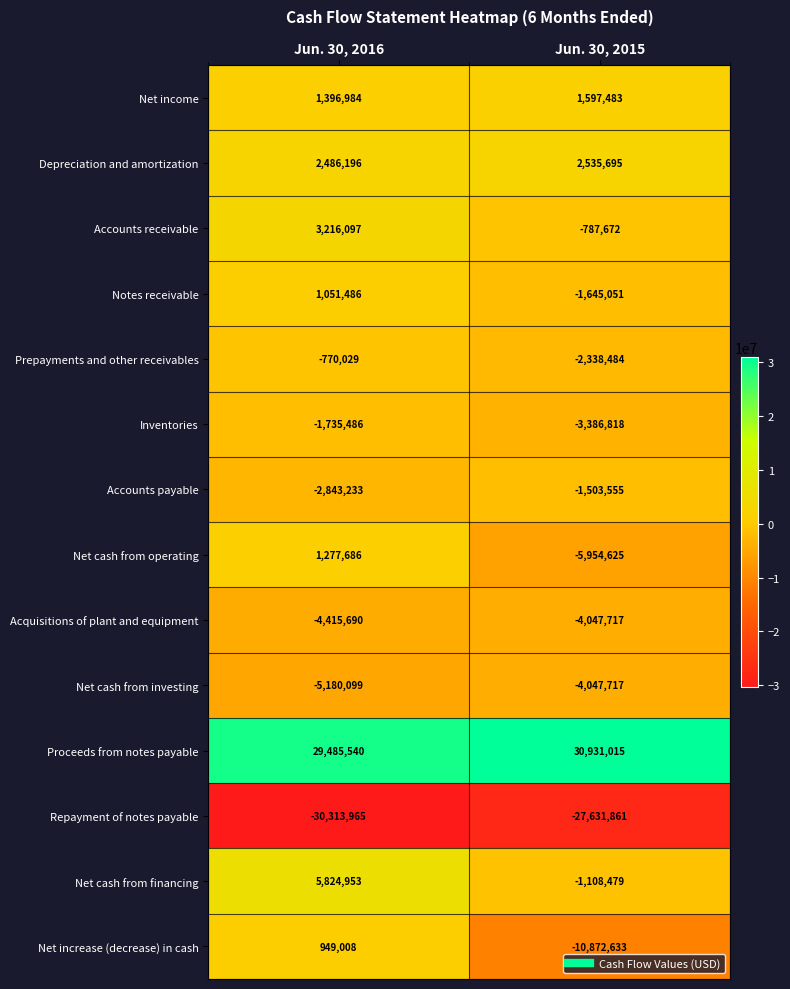

What is the difference between the maximum and minimum values in the Net cash from investing series?

1132382